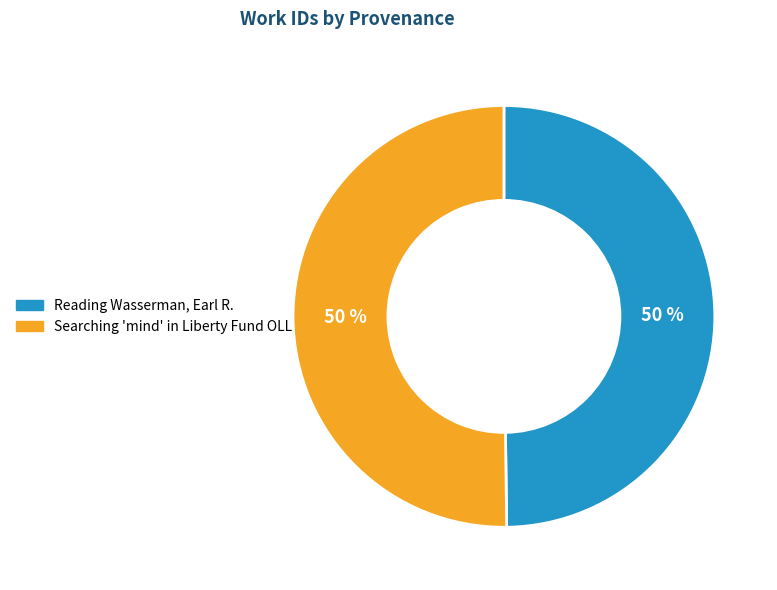

How many segments does this pie chart have?

2